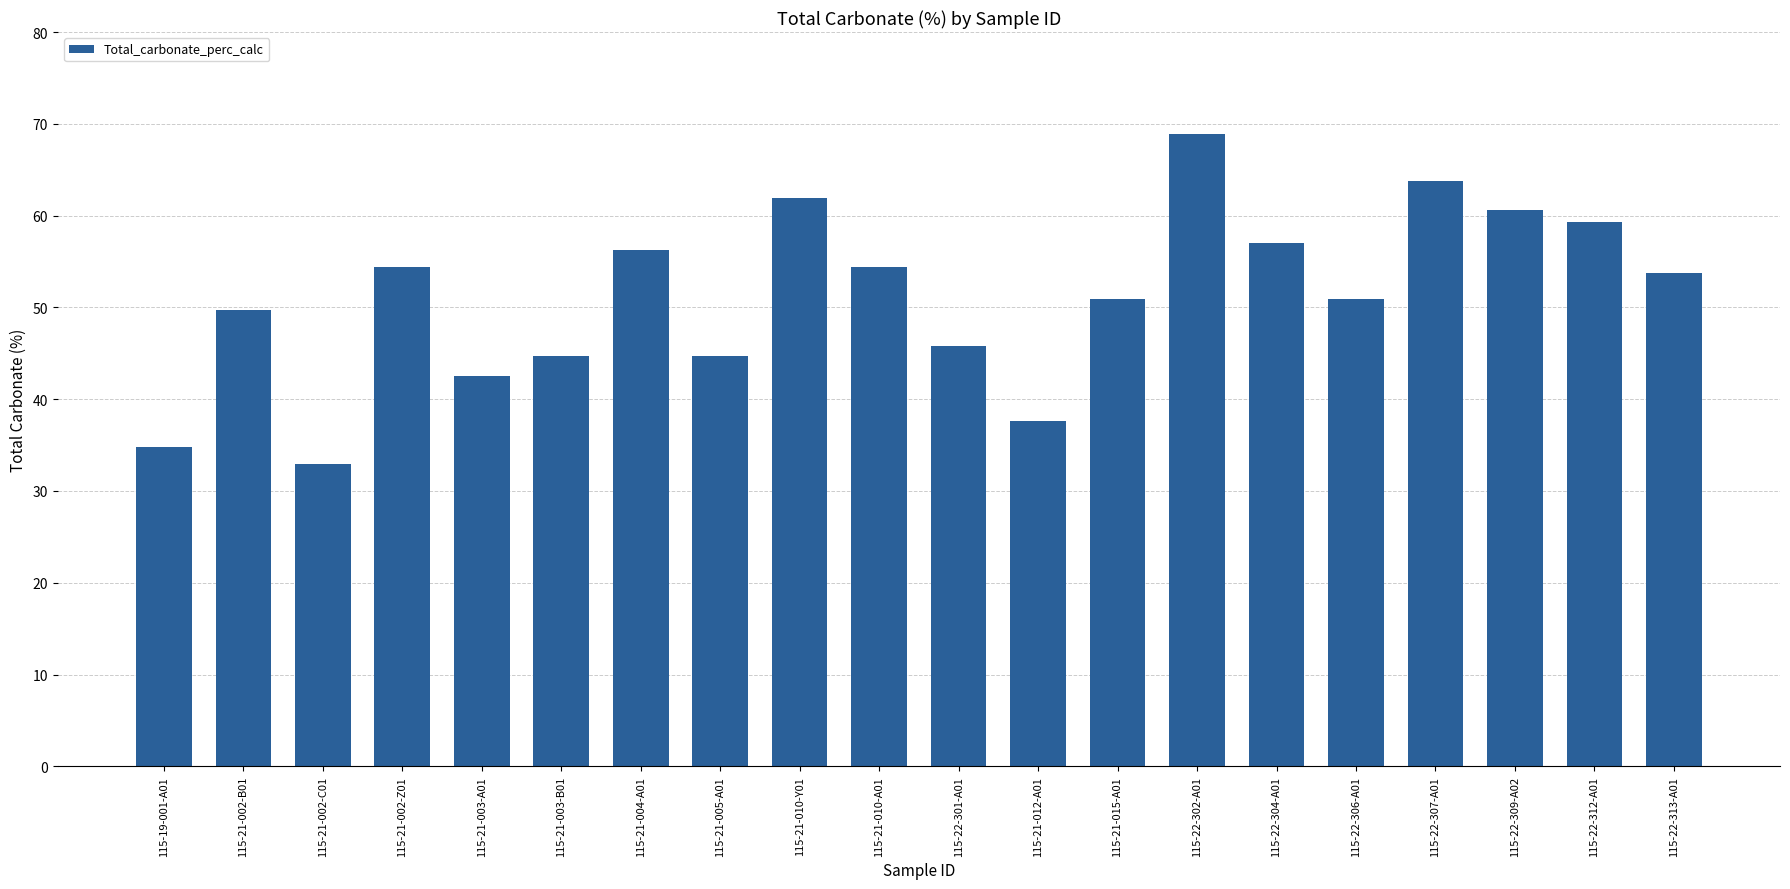

Count the number of categories in the chart.

20